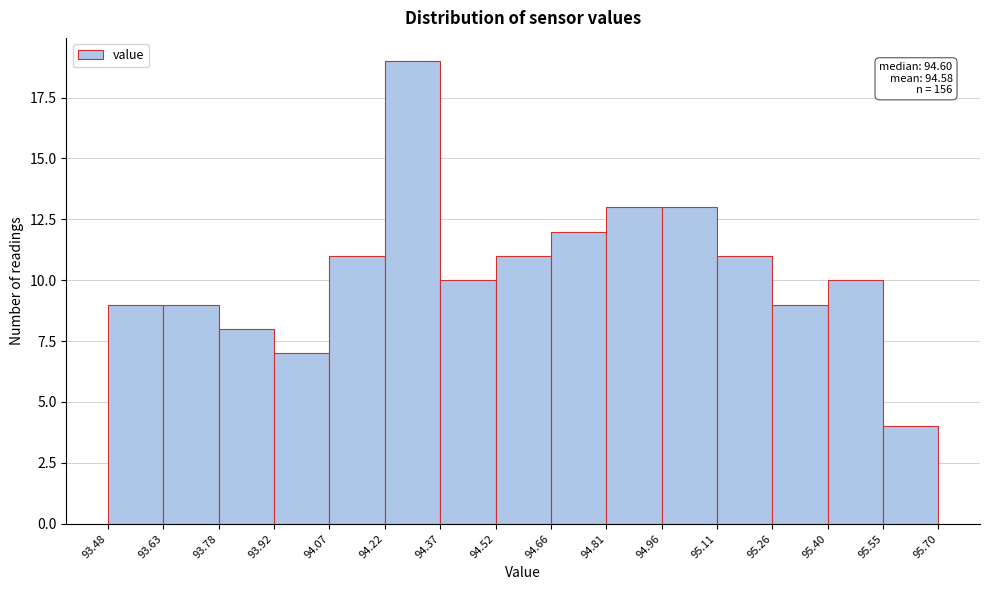

Over which range of the x-axis is the bar tallest?

94.22 to 94.37